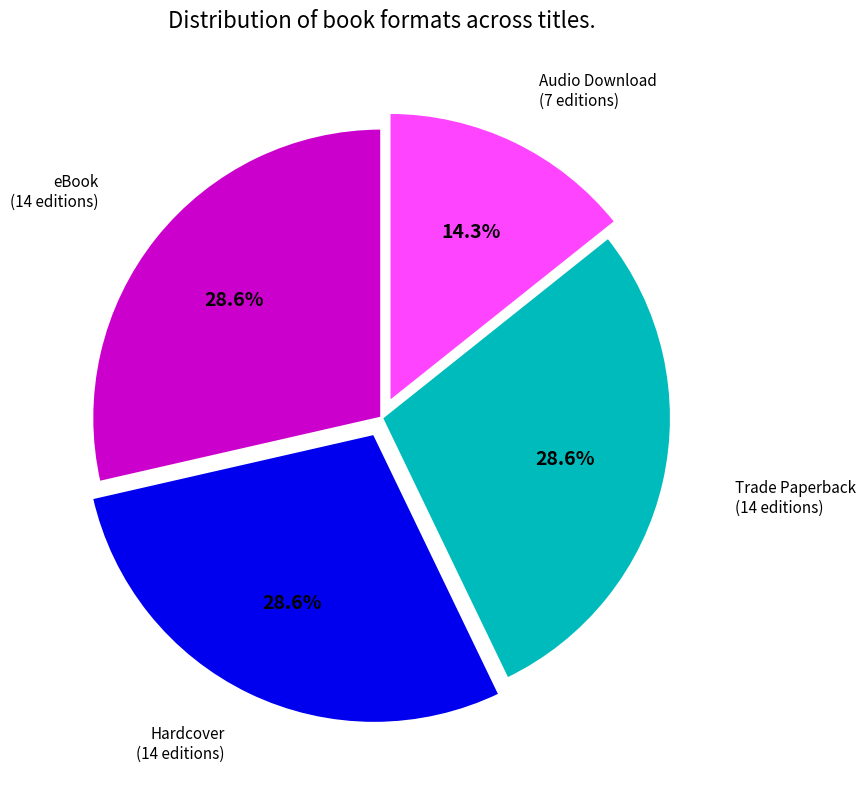

Is there any slice that represents more than half of the pie?

No